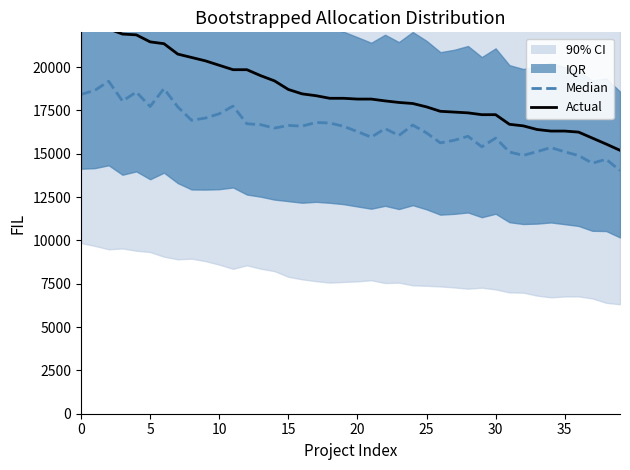

What is the difference between the maximum and minimum values in the Actual series?

7350.0